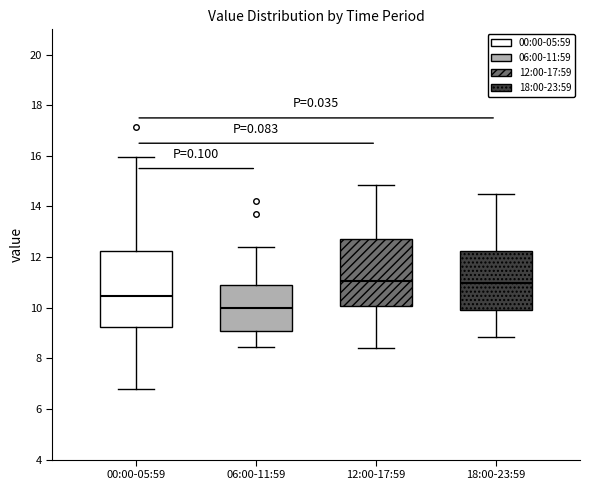

Which box is the tallest, from its lower edge to its upper edge?

00:00-05:59